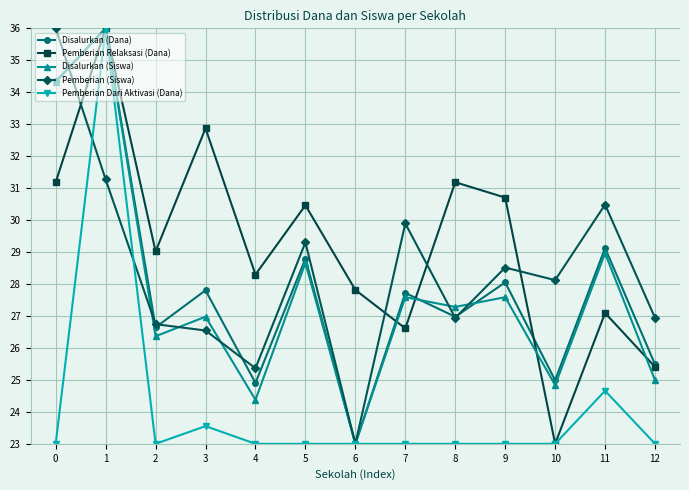

What is the difference between the Pemberian Relaksasi (Dana) values at 1 and 11?

8.9